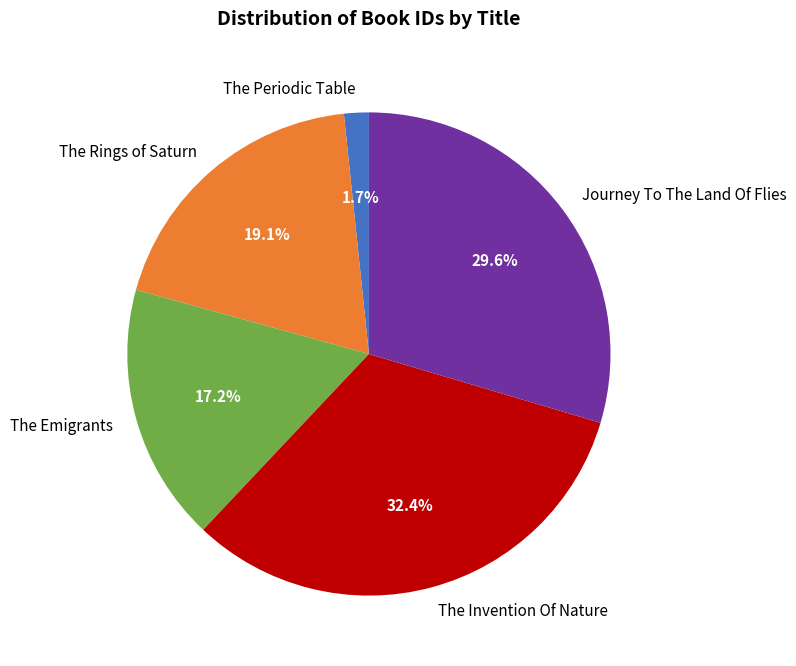

To the nearest percent, what is the combined percentage of The Emigrants and The Periodic Table?

19%